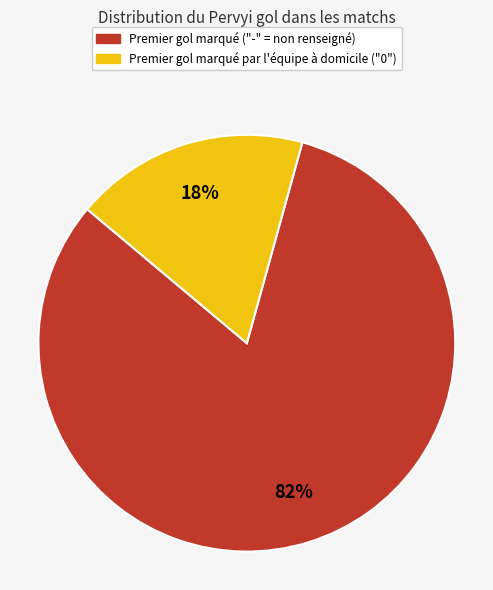

To the nearest percent, what is the difference between the largest and smallest slice percentages?

64%